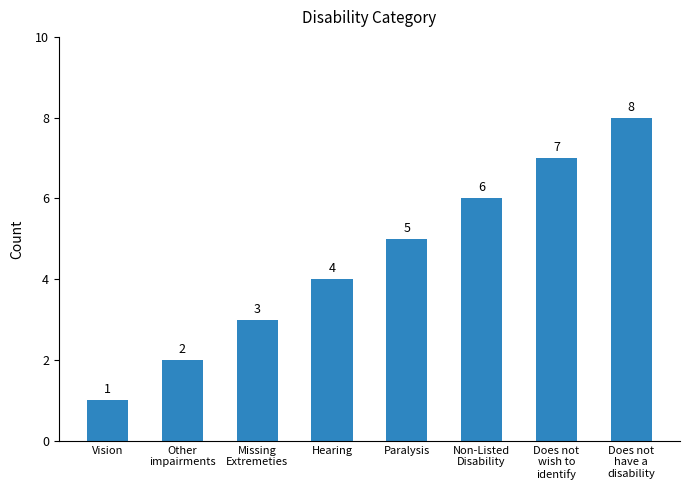

What position from the left is Does not
wish to
identify?

7